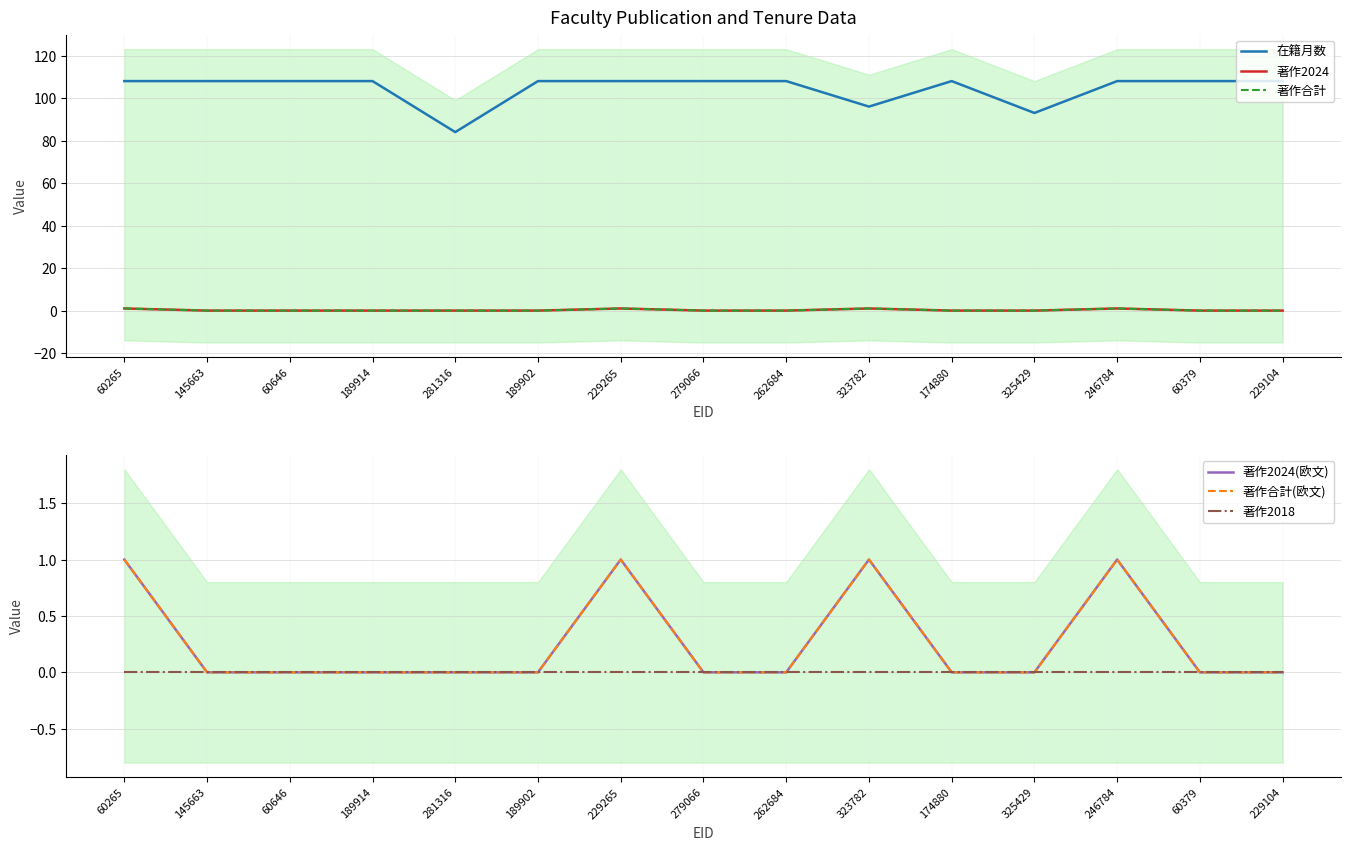

List the series in order of their peak value, lowest first.

著作2018, 著作2024, 著作合計, 著作2024(欧文), 著作合計(欧文), 在籍月数